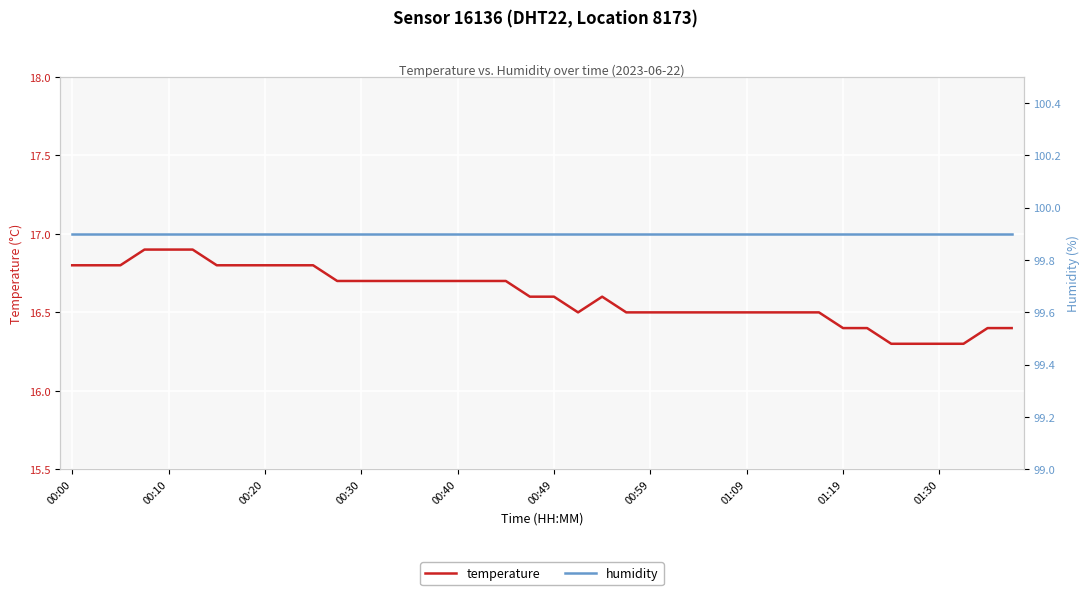

What is the minimum value for temperature?

16.3